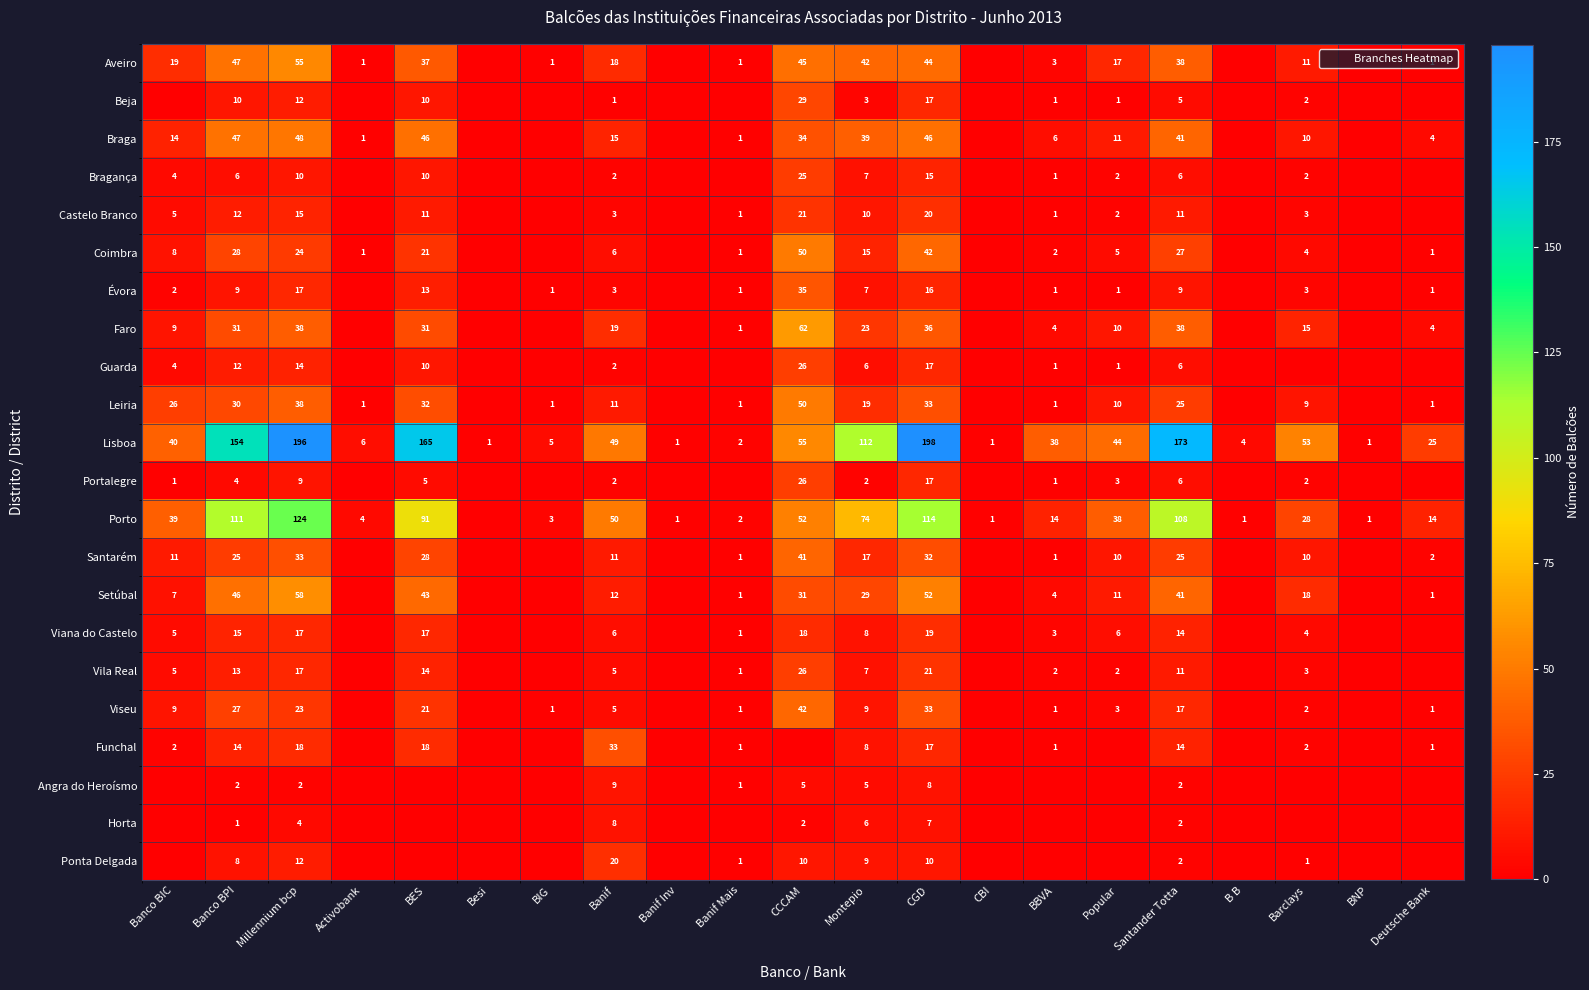

What is the difference between the highest and lowest values at Millennium bcp?

194